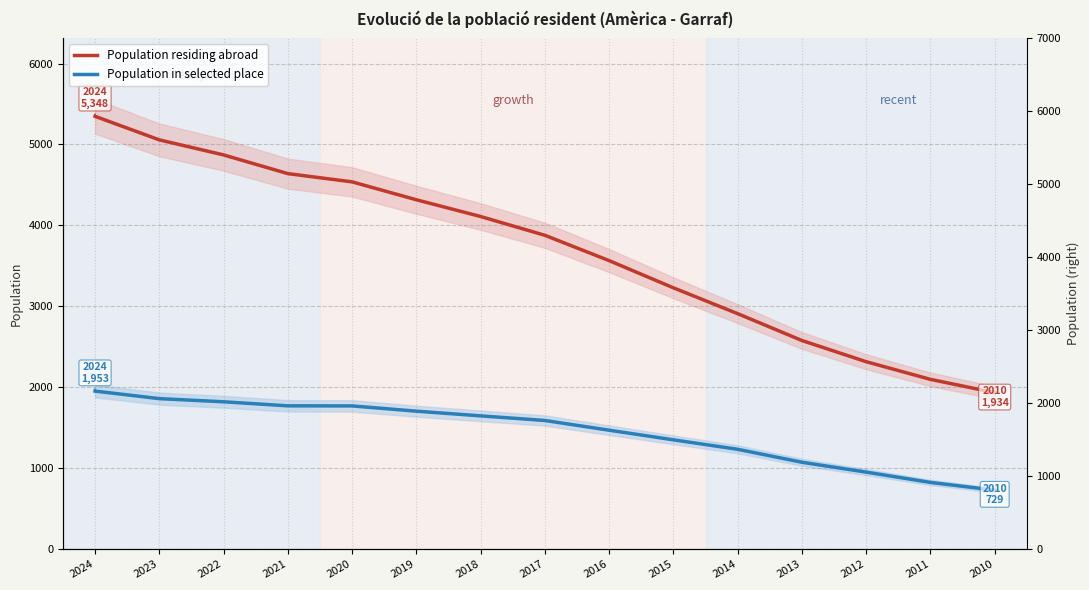

True or false: Population in selected place and Population residing abroad intersect in this chart.

False